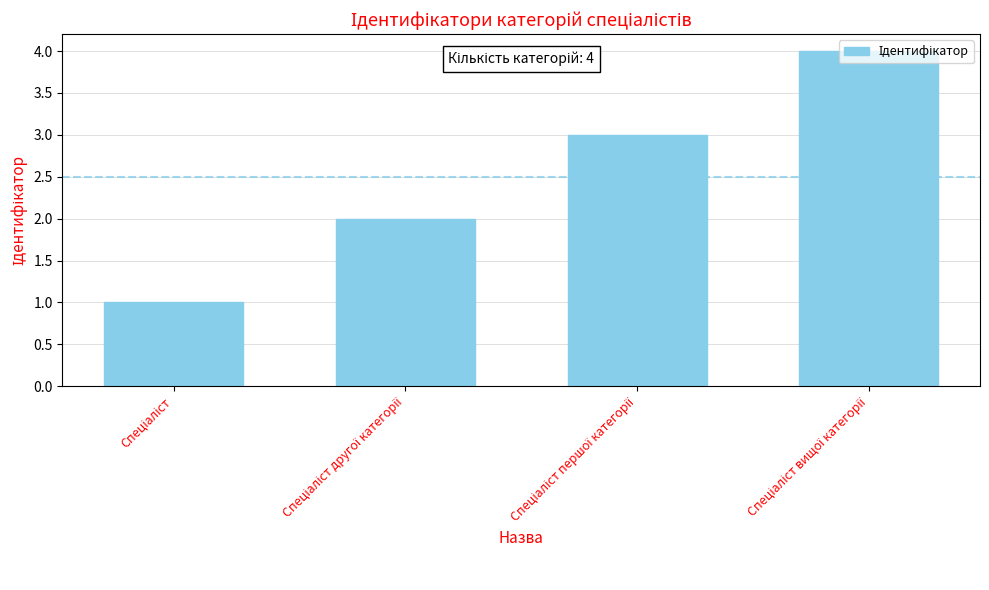

What is the sum of all values?

10